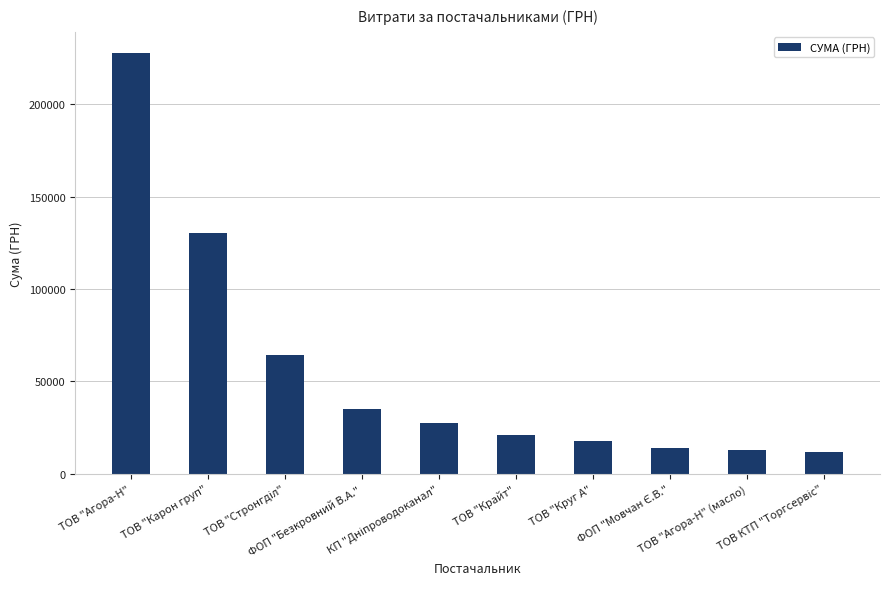

What is the smallest value displayed?

11704.2